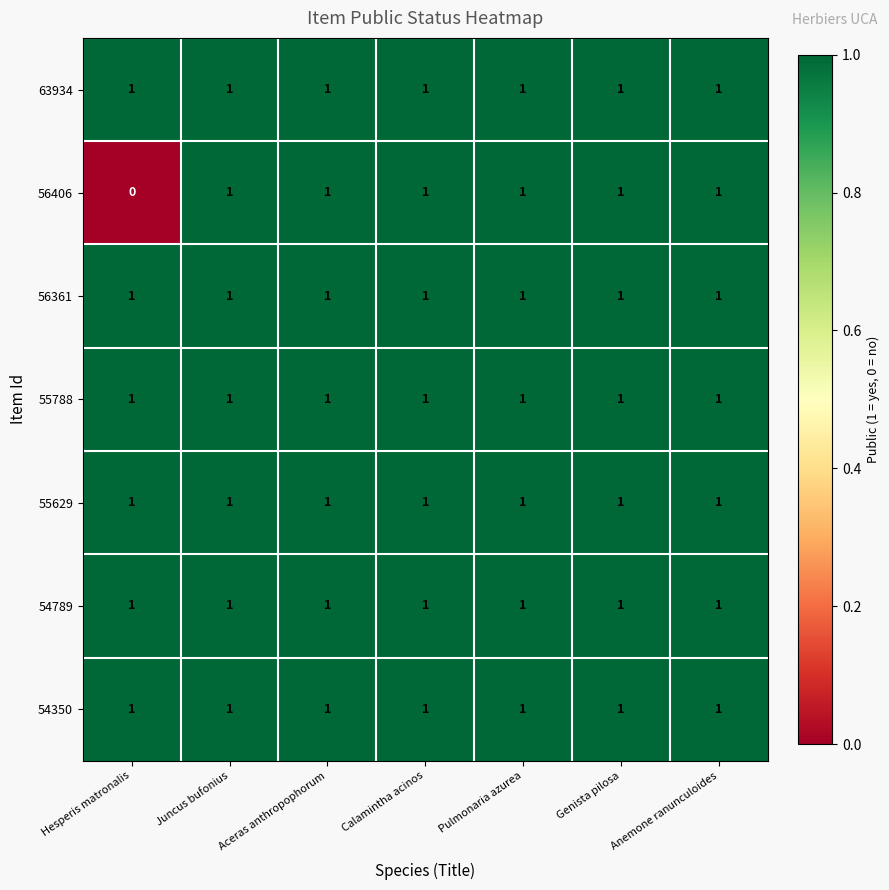

Is it true that 56406 equals 2 at Juncus bufonius?

False